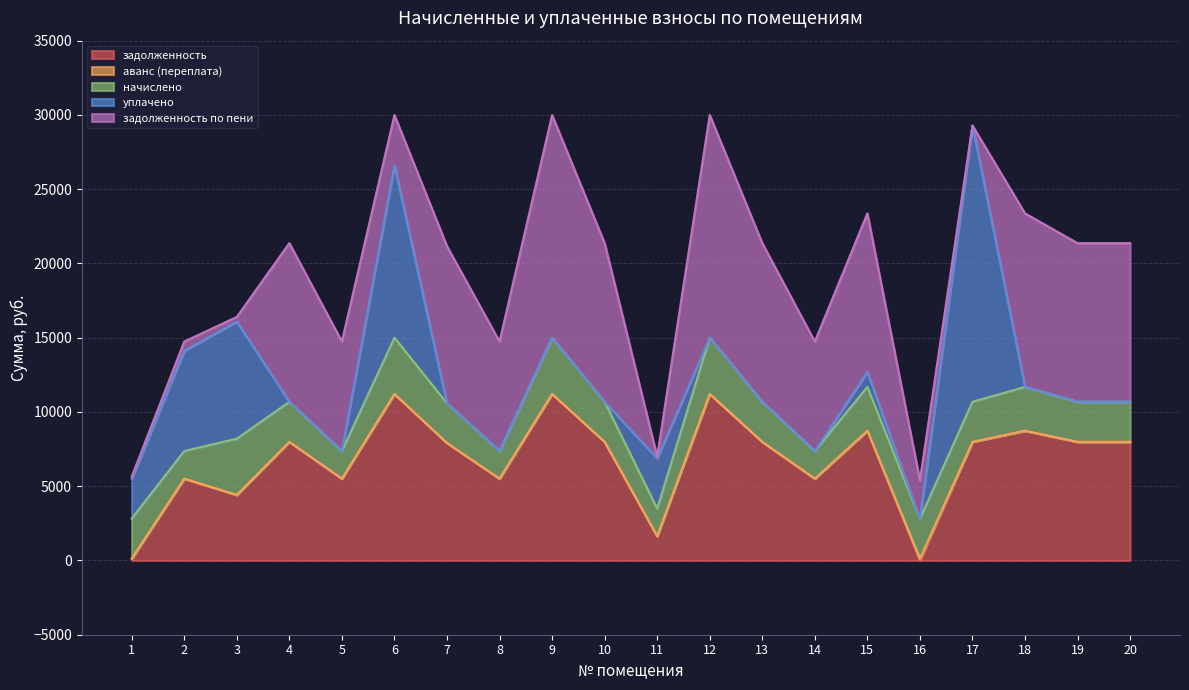

Between which two adjacent categories do задолженность and начислено first intersect?

1 and 2